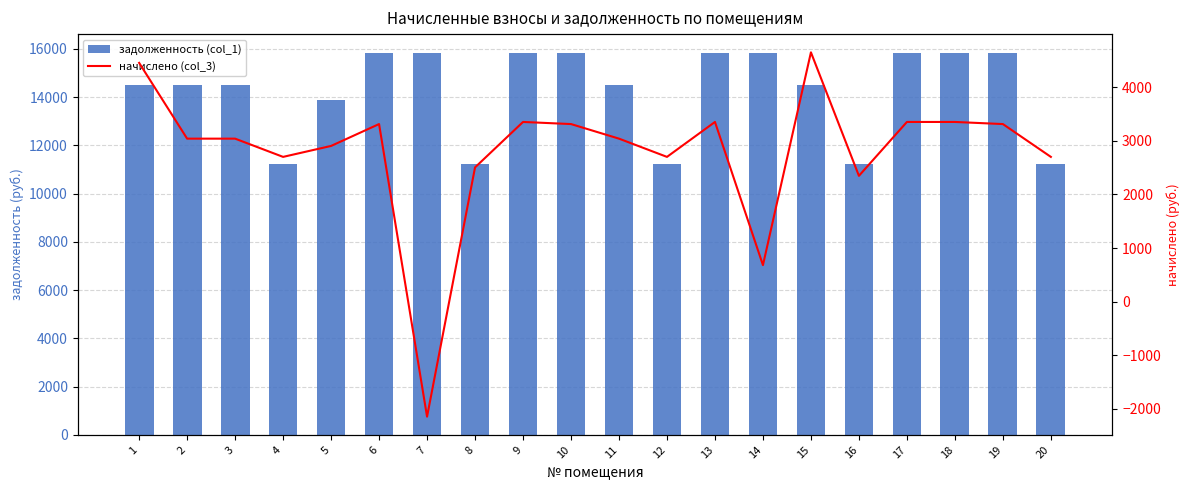

What is the total value across all series at 1?

18976.1